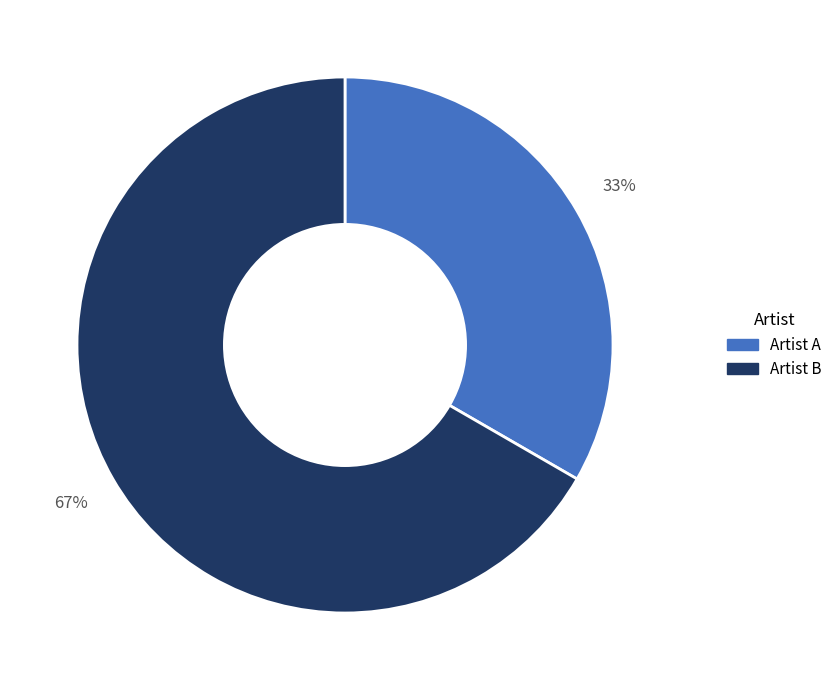

To the nearest percent, what percentage of the pie is Artist A?

33%